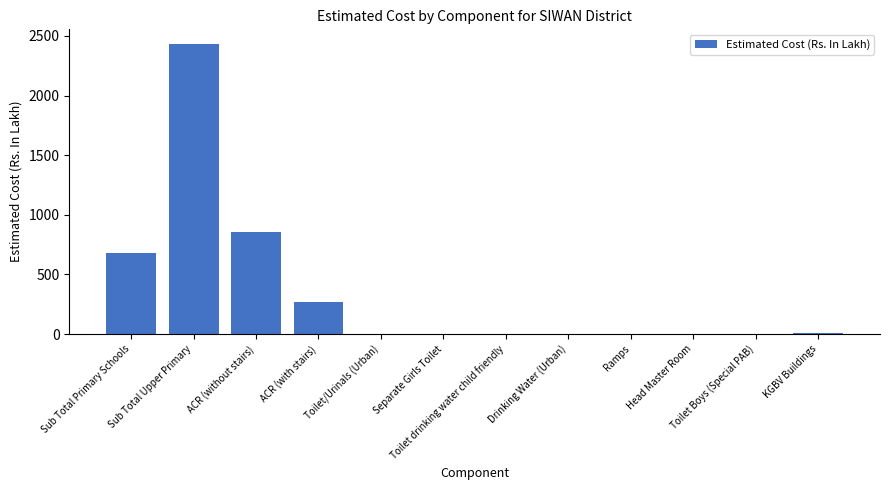

Is it true that the value at Toilet/Urinals (Urban) is 0.0?

True